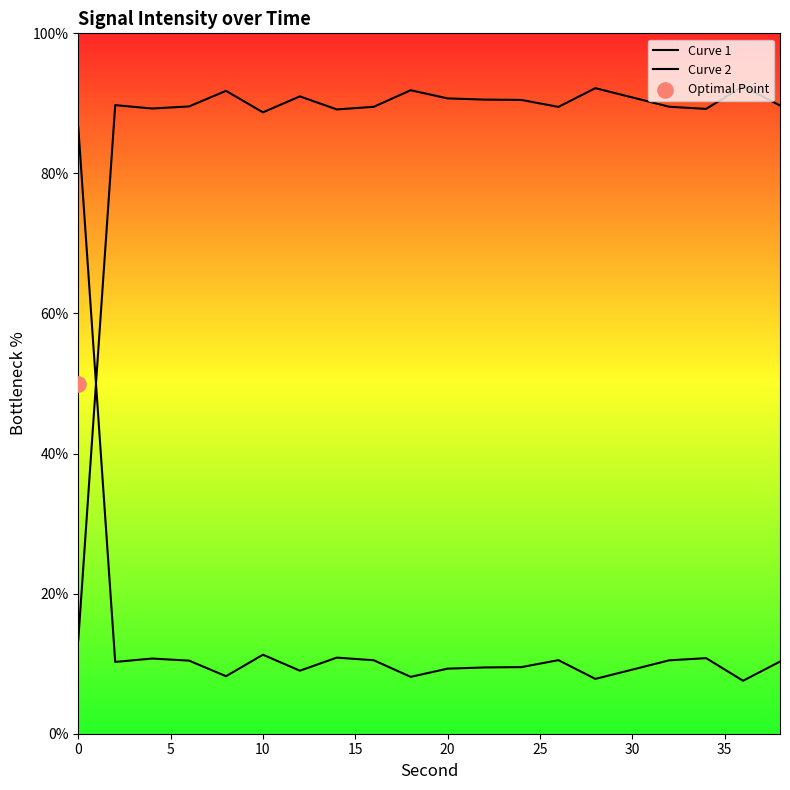

Which series has the largest total across all categories?

Curve 1